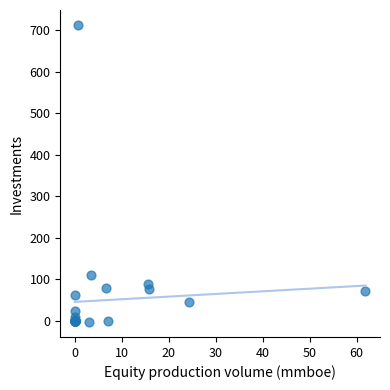

What Y value in the scatter plot is closest to 354?

109.4